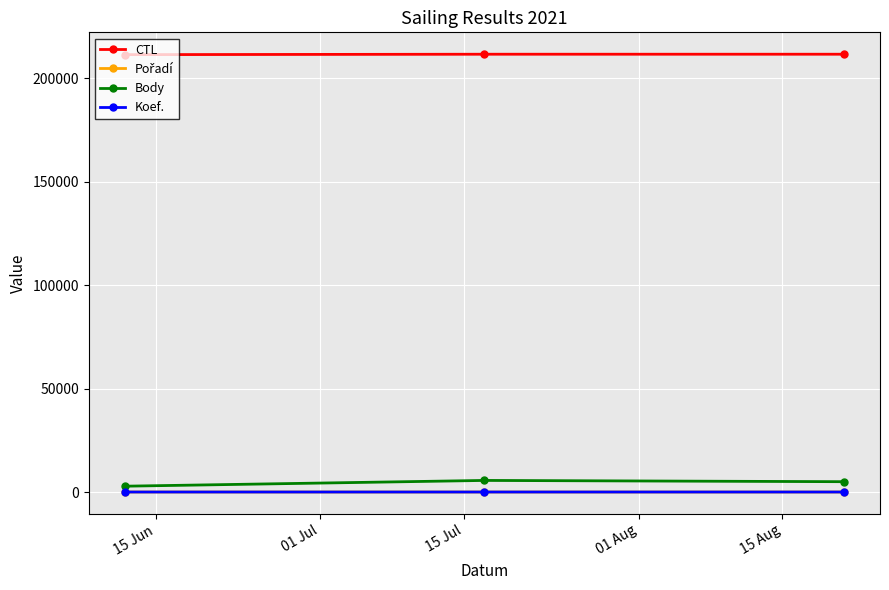

How many series are shown in this chart?

4